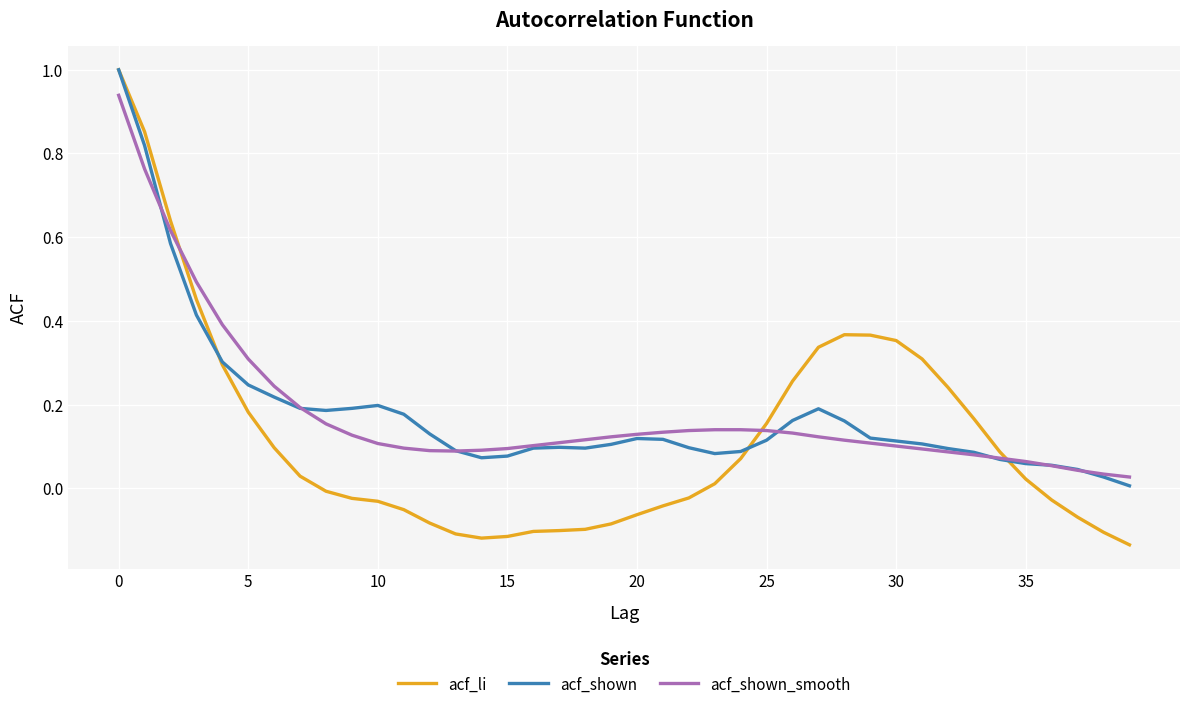

What is the highest value of the acf_li series?

1.0